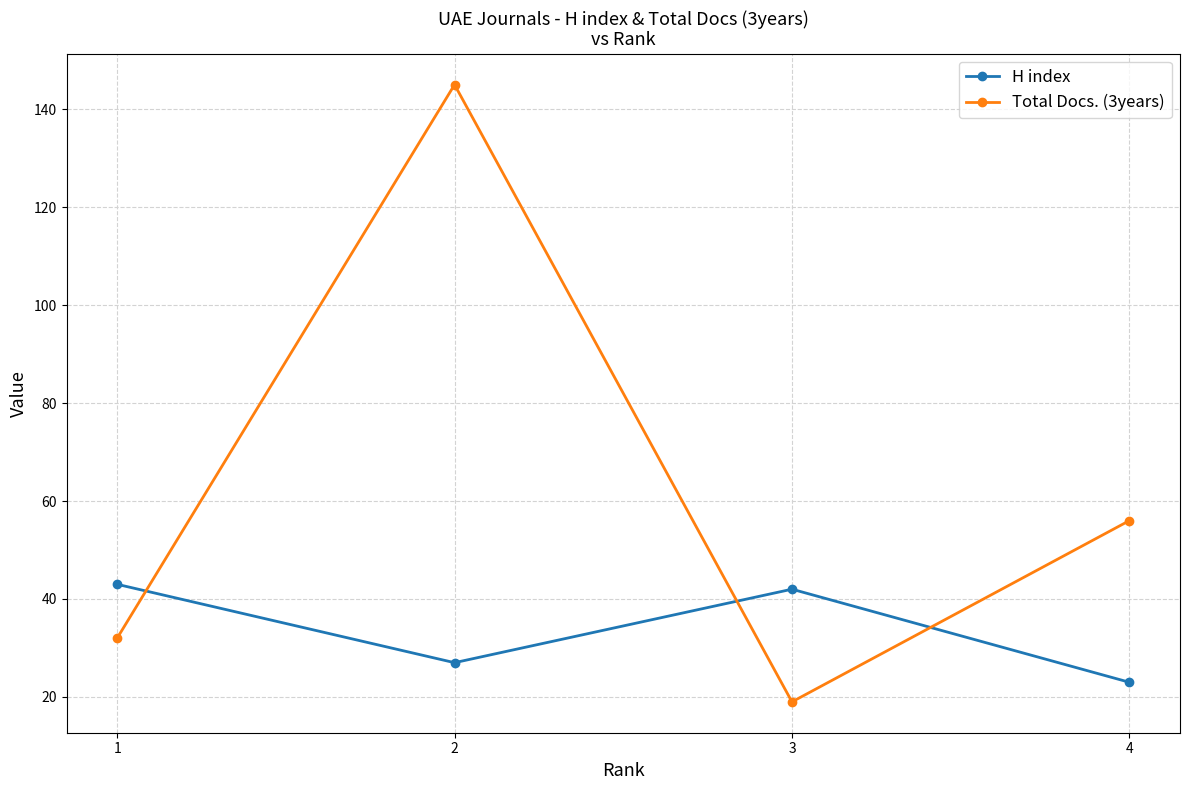

Where is the first local maximum for H index?

3